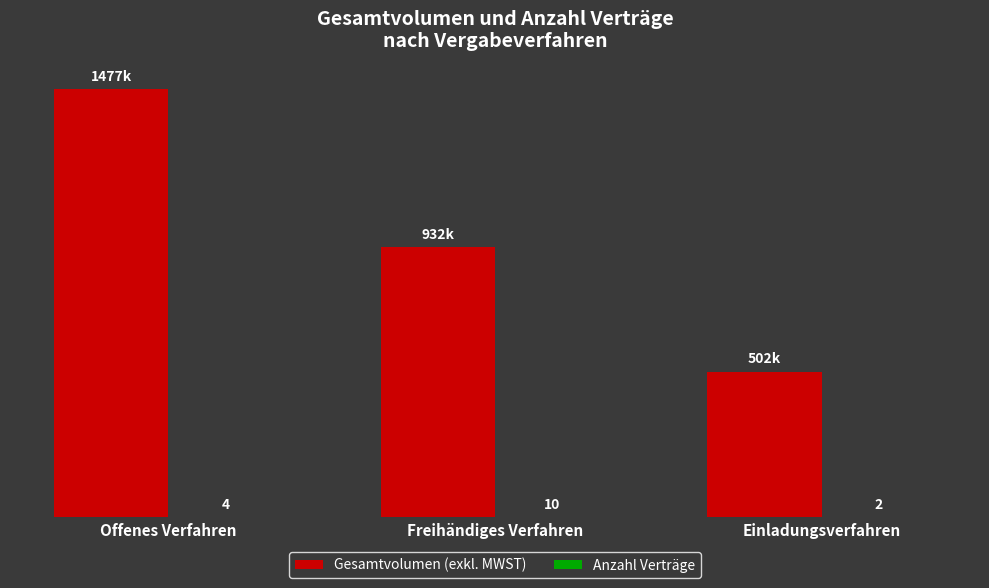

Which label corresponds to the largest value in the chart?

Offenes Verfahren